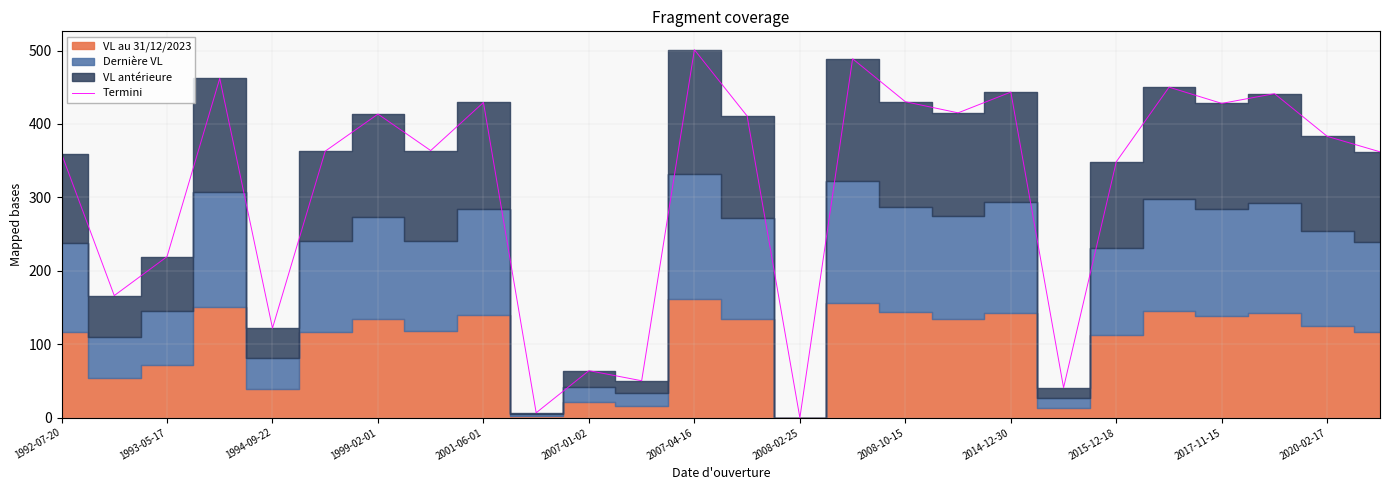

What is the maximum value for Termini?

501.1